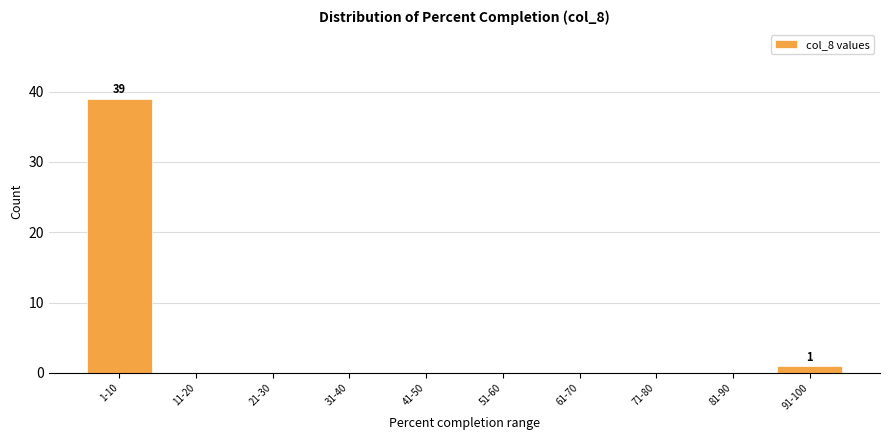

Reading right to left, extract all data points from this chart.

91-100=1	81-90=0	71-80=0	61-70=0	51-60=0	41-50=0	31-40=0	21-30=0	11-20=0	1-10=39